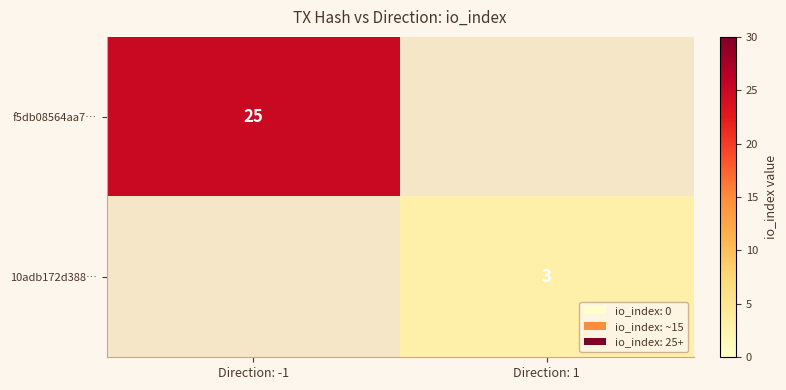

Is it true that 10adb172d388… equals 2 at Direction: 1?

False